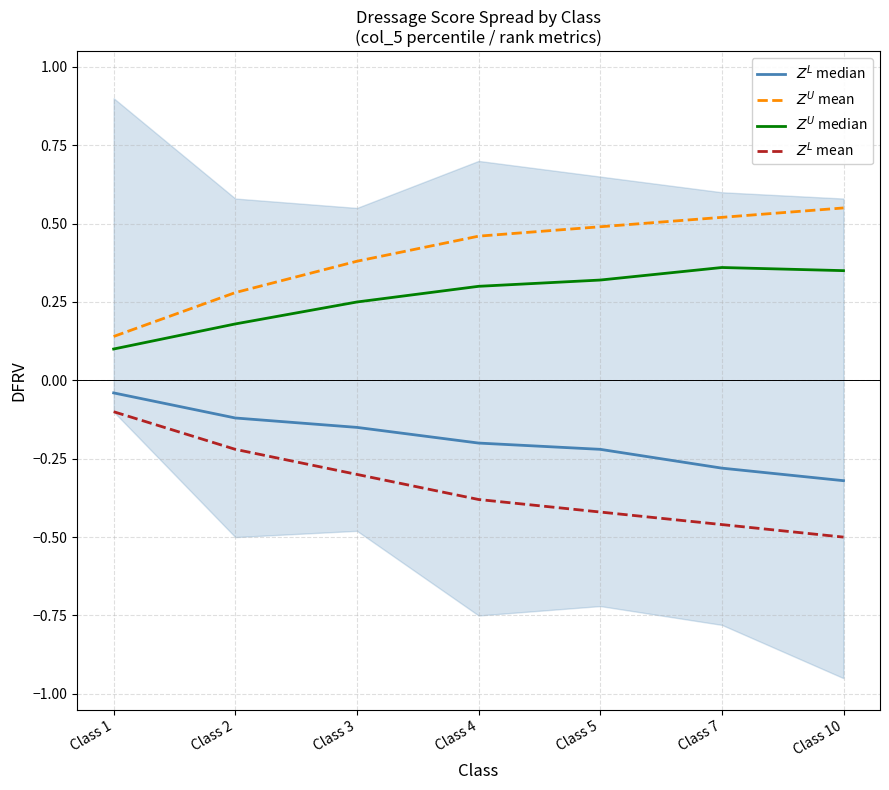

List the labels in order of $Z^U$ median value, smallest first.

Class 1, Class 2, Class 3, Class 4, Class 5, Class 10, Class 7